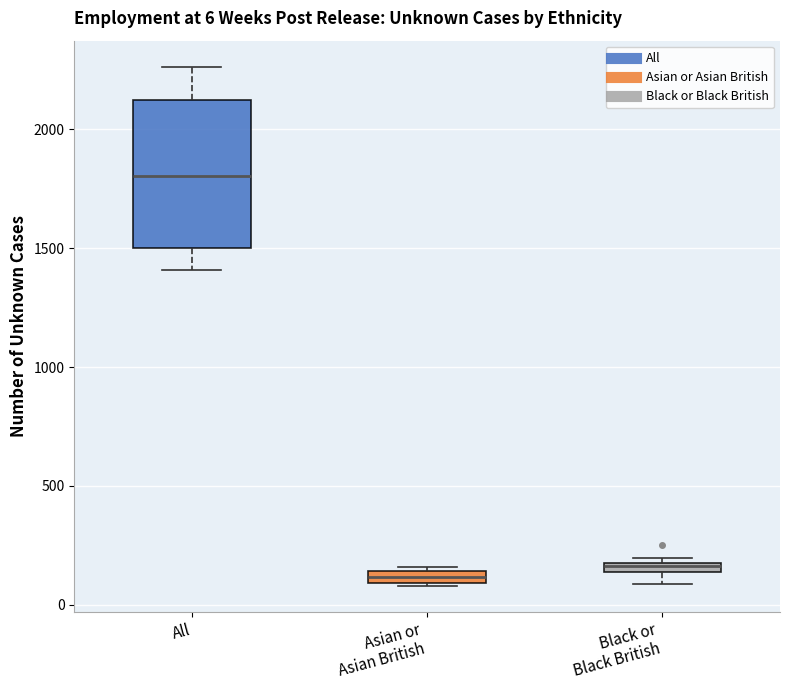

Which box is the tallest, from its lower edge to its upper edge?

All